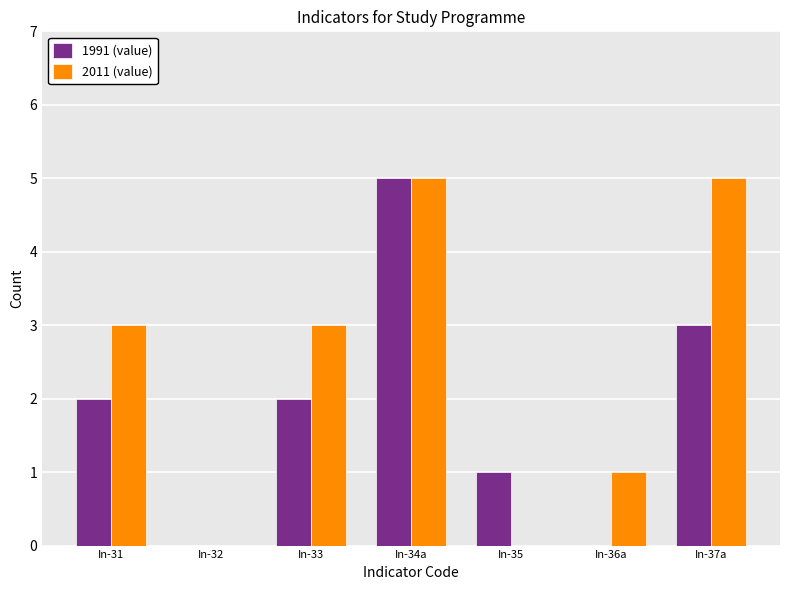

The 2011 (value) series shows 4 at In-33. True or false?

False